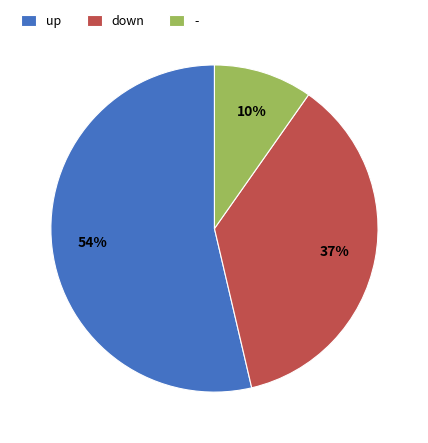

Which category has the smallest portion of the pie?

-